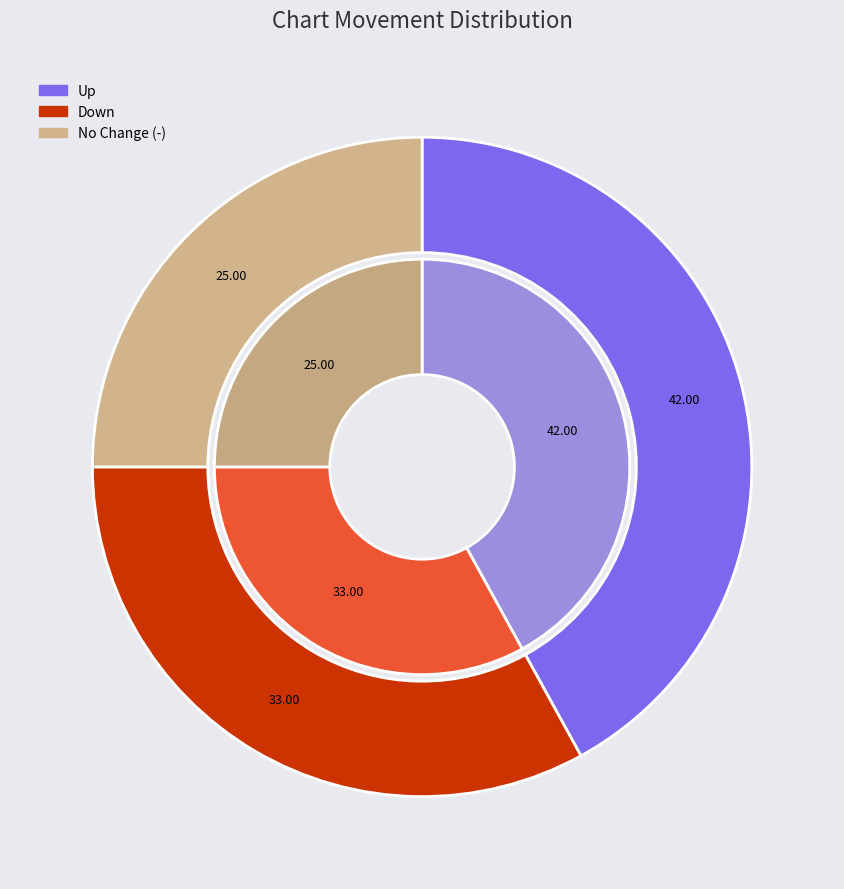

Which category has the biggest portion of the pie?

up